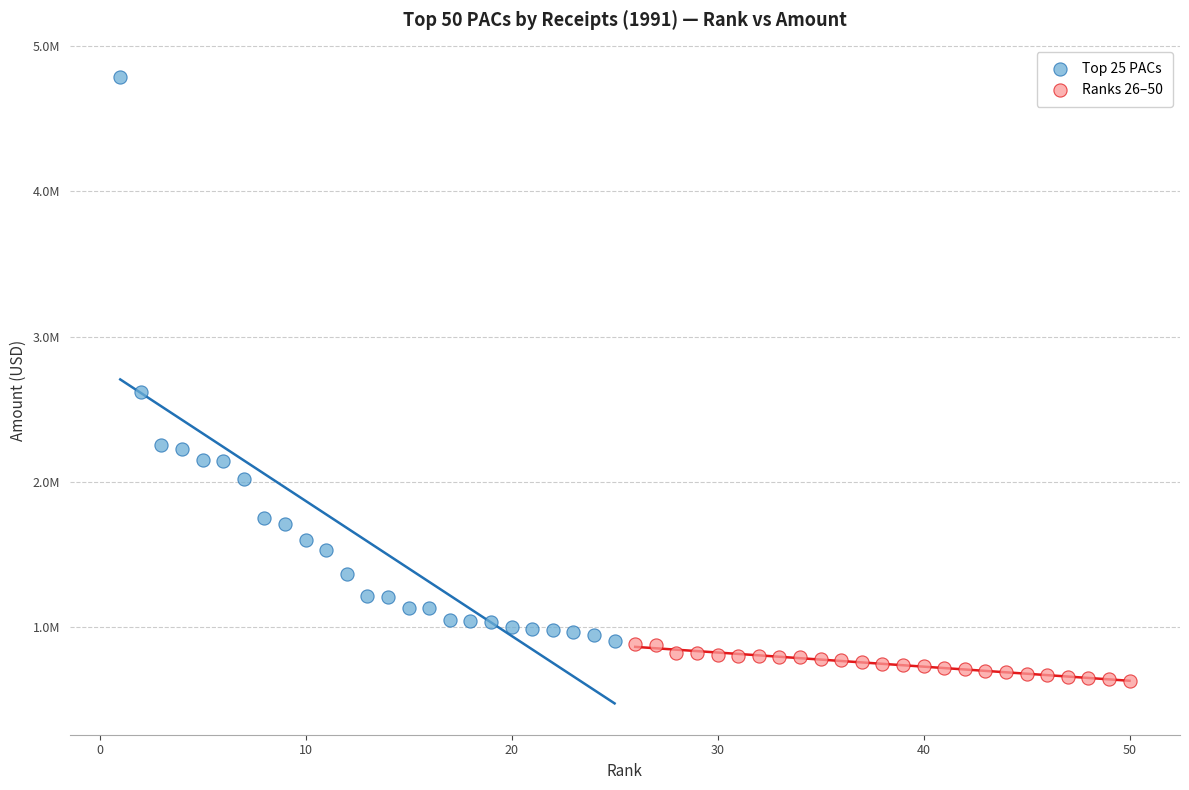

What are all the series names shown in the legend?

Top 25 PACs, Ranks 26–50